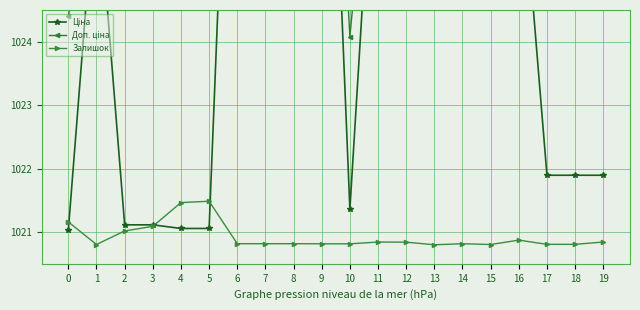

What is the value of the Ціна point at the 2nd from the left?

1026.7